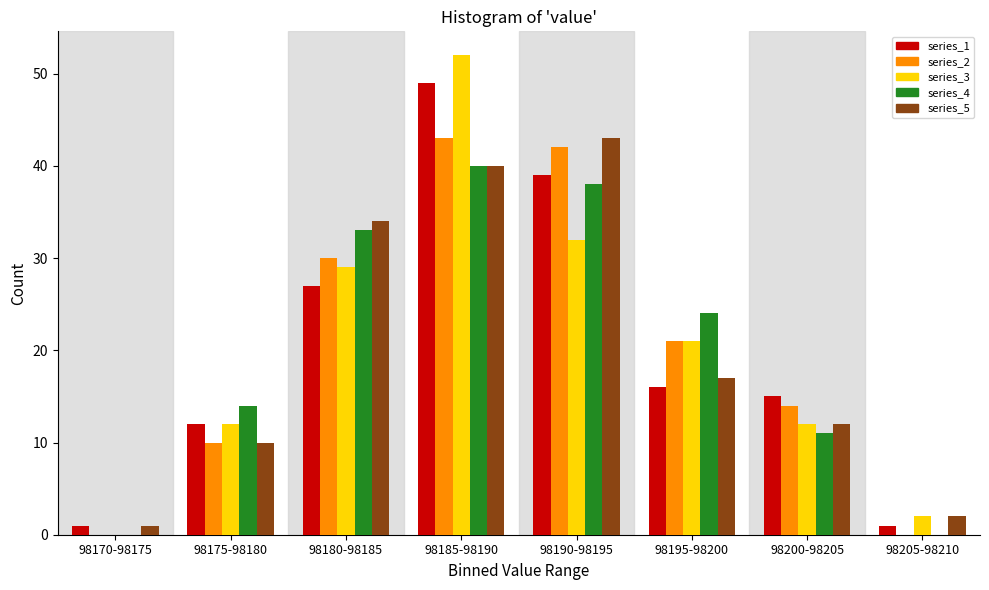

The value of series_2 at 98175-98180 is 4. True or false?

False